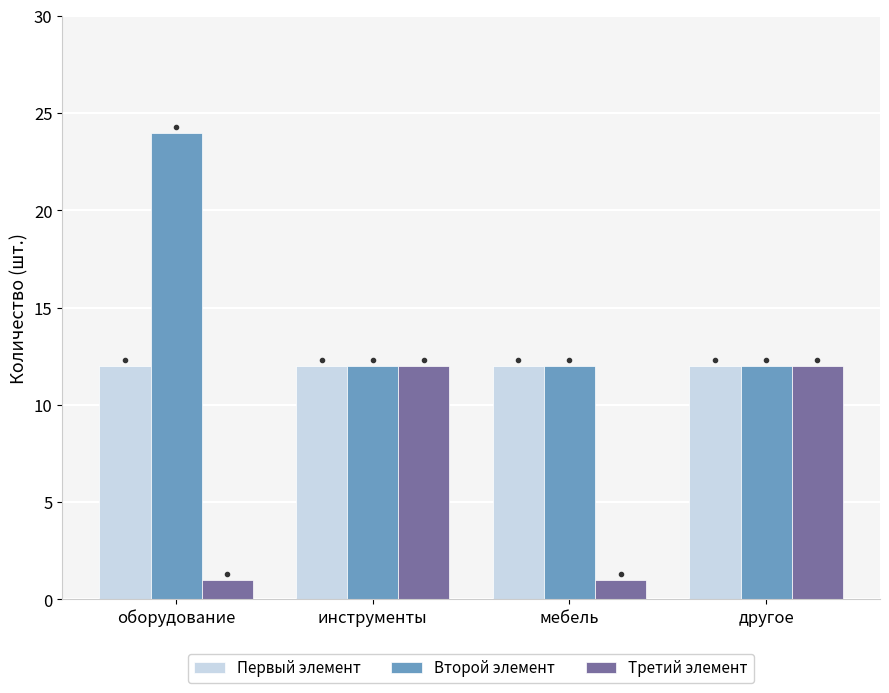

Are the bars grouped side by side (vs. stacked)?

Yes